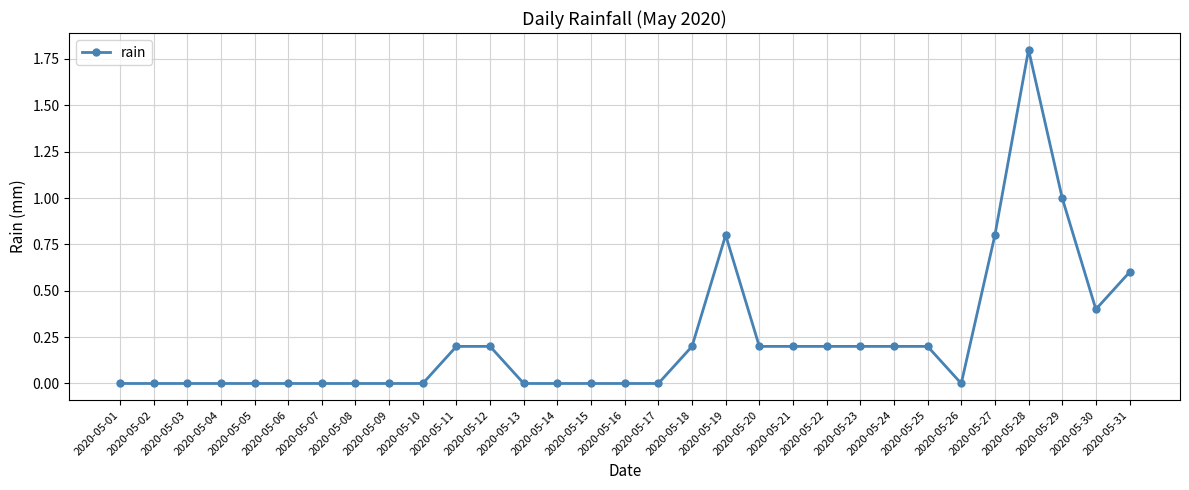

True or false: the data shows 1.1 at 2020-05-19.

False